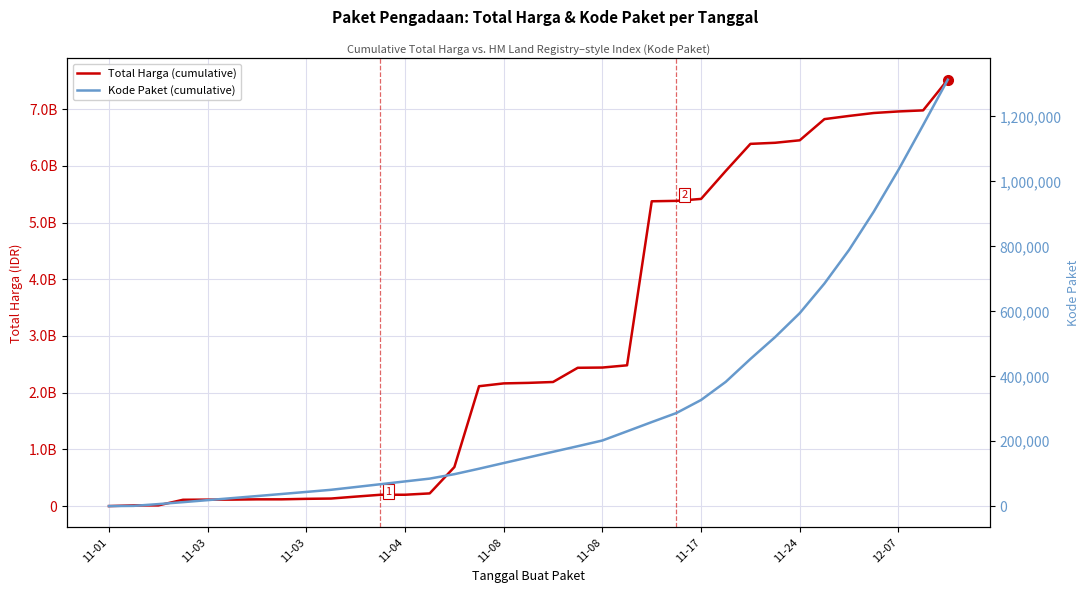

List the series in order of their overall mean, highest first.

Total Harga (cumulative), Kode Paket (cumulative)